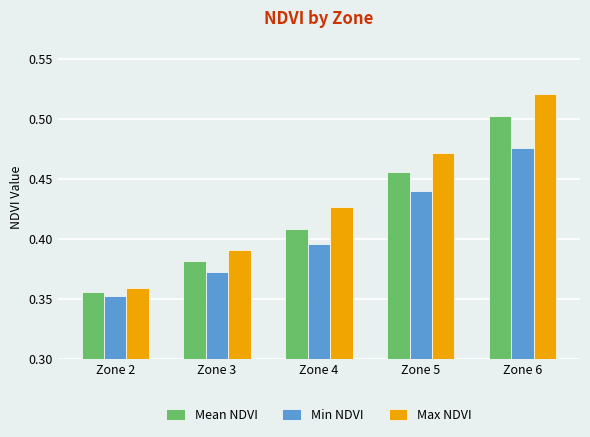

How many groups of bars are there?

5